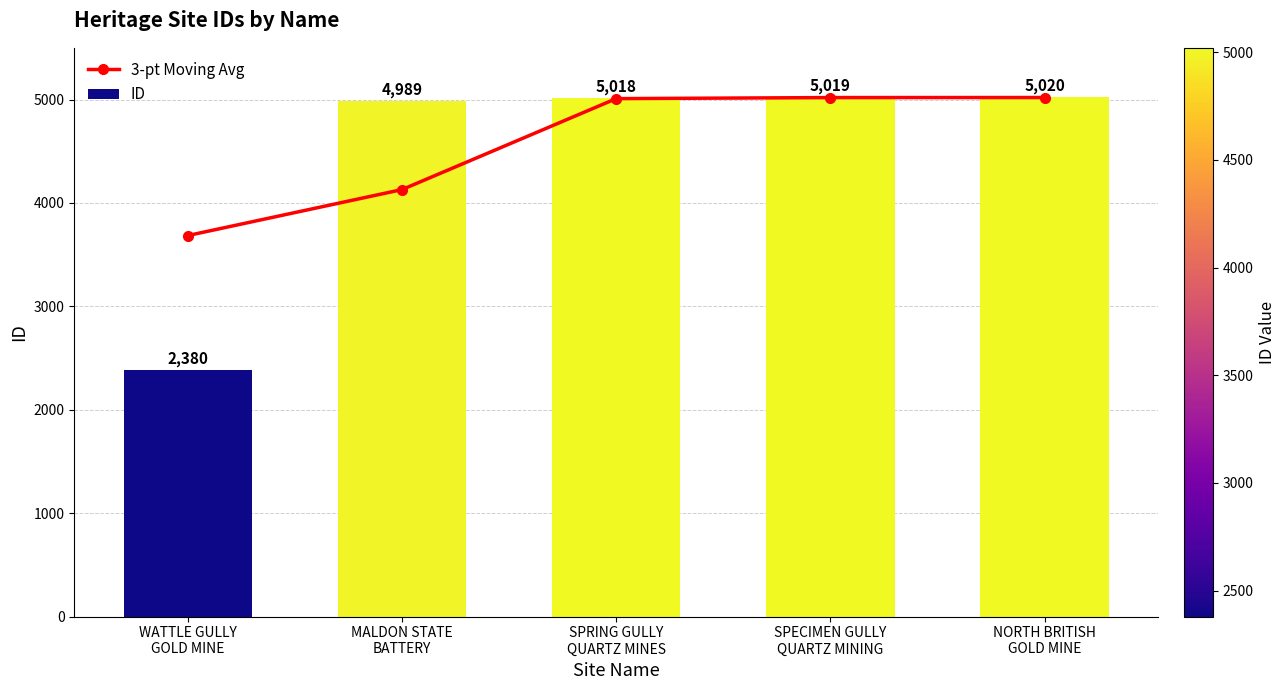

Reading left to right, list all the values displayed in this chart.

3-pt Moving Avg: WATTLE GULLY
GOLD MINE=3684.5	MALDON STATE
BATTERY=4129.0	SPRING GULLY
QUARTZ MINES=5008.7	SPECIMEN GULLY
QUARTZ MINING=5019.0	NORTH BRITISH
GOLD MINE=5019.5
ID: WATTLE GULLY
GOLD MINE=2380.0	MALDON STATE
BATTERY=4989.0	SPRING GULLY
QUARTZ MINES=5018.0	SPECIMEN GULLY
QUARTZ MINING=5019.0	NORTH BRITISH
GOLD MINE=5020.0